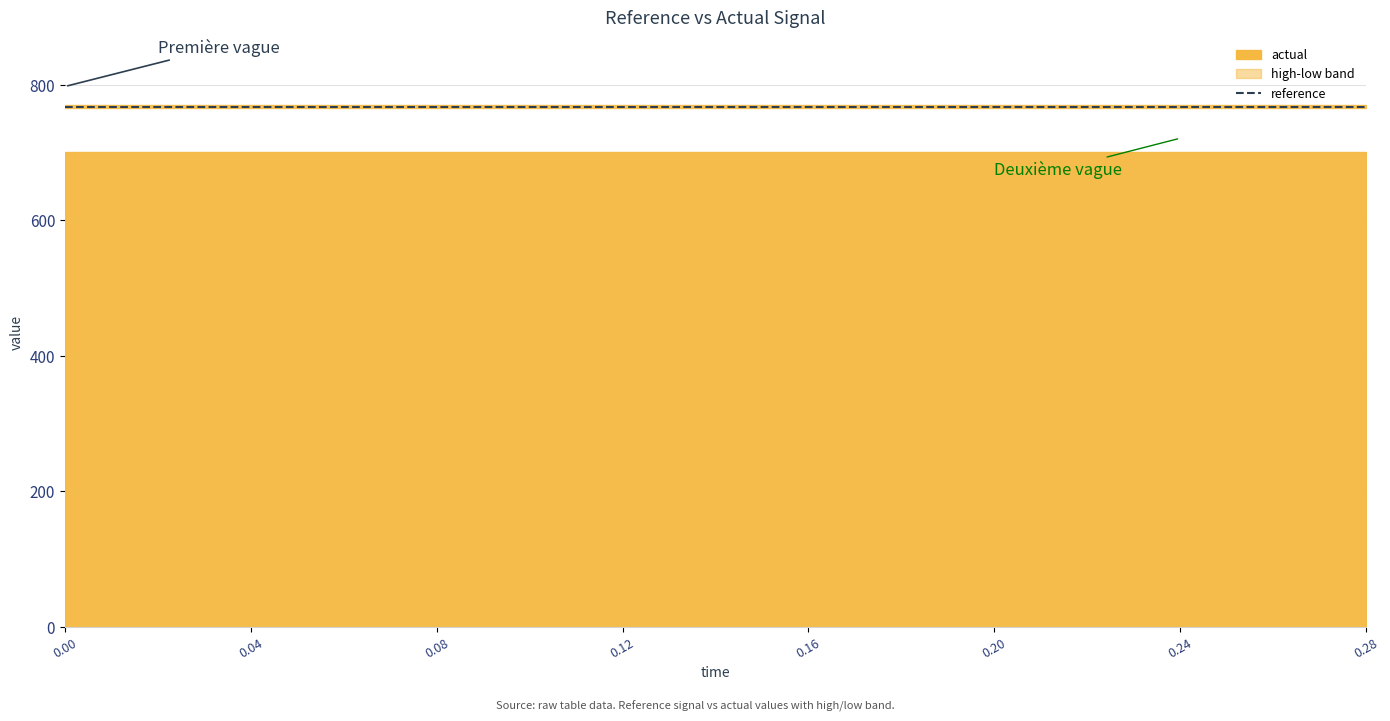

True or false: high has a value of 769.8 at 0.08.

True